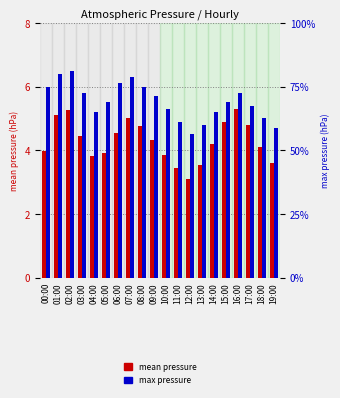

Reading left to right, transcribe all the data shown in this chart.

mean pressure: 4.0	5.1	5.2	4.4	3.8	3.9	4.5	5.0	4.8	4.3	3.9	3.4	3.1	3.5	4.2	4.9	5.3	4.8	4.1	3.6
max pressure: 6.0	6.4	6.5	5.8	5.2	5.5	6.1	6.3	6.0	5.7	5.3	4.9	4.5	4.8	5.2	5.5	5.8	5.4	5.0	4.7